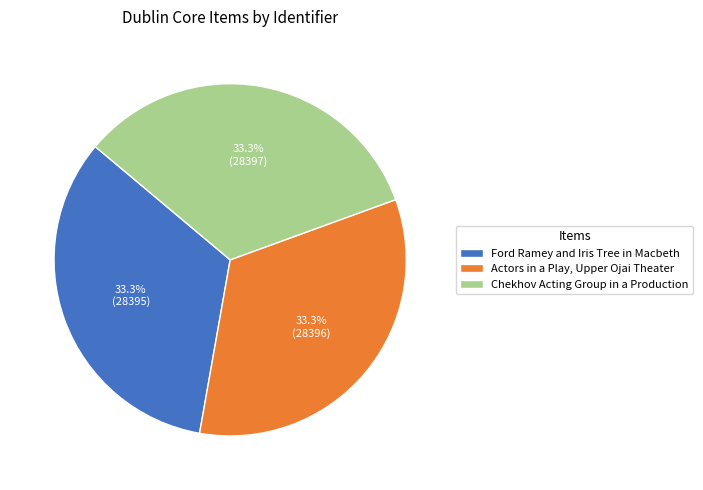

Approximately how many times larger is the value at Chekhov Acting Group in a Production compared to Actors in a Play, Upper Ojai Theater?

1.0